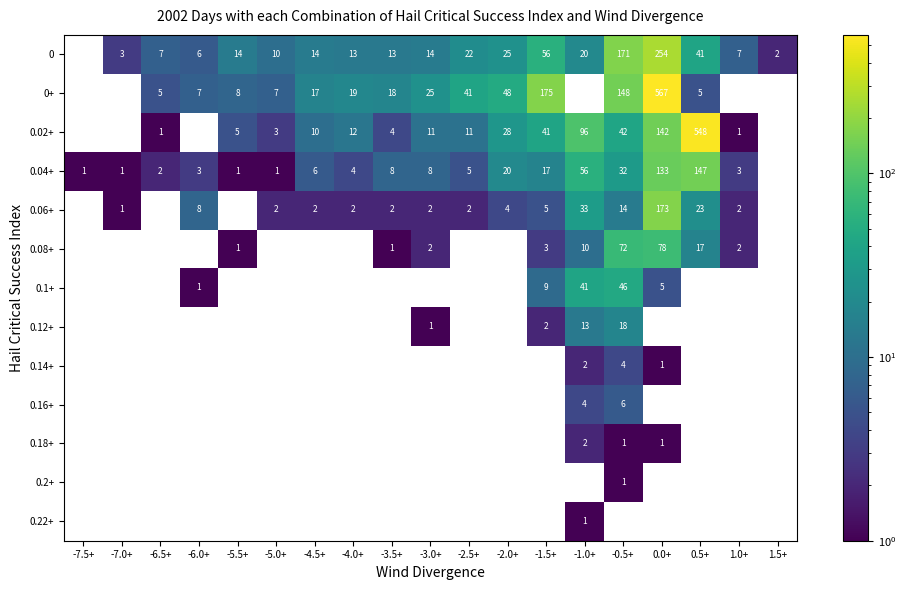

Which has a higher value, -0.5+ or -5.0+?

-0.5+